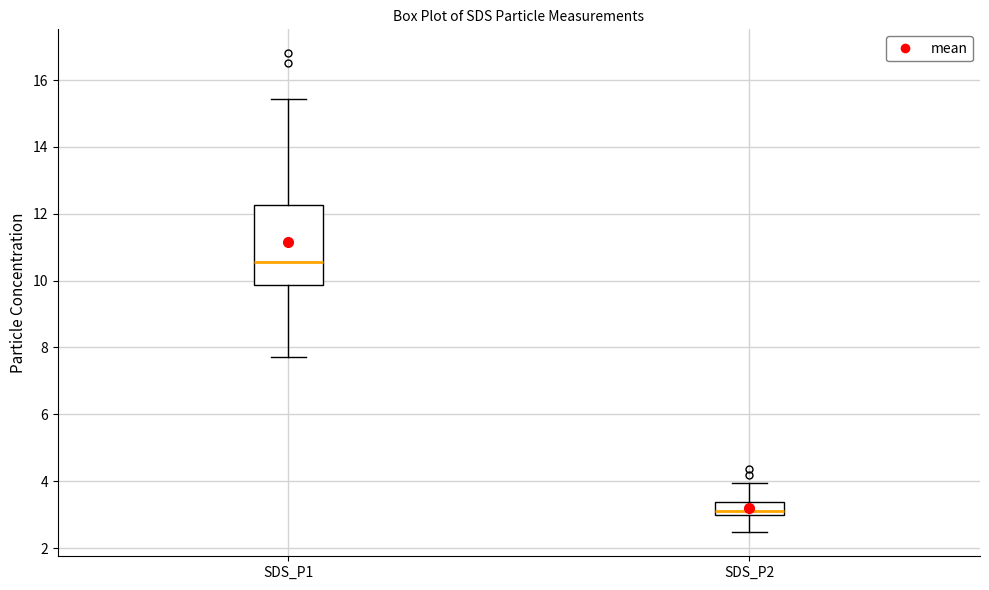

Where is the upper edge of the box for SDS_P1 on the y-axis? The values are not printed on the chart, so give them approximately, as read against the axis.

12.2